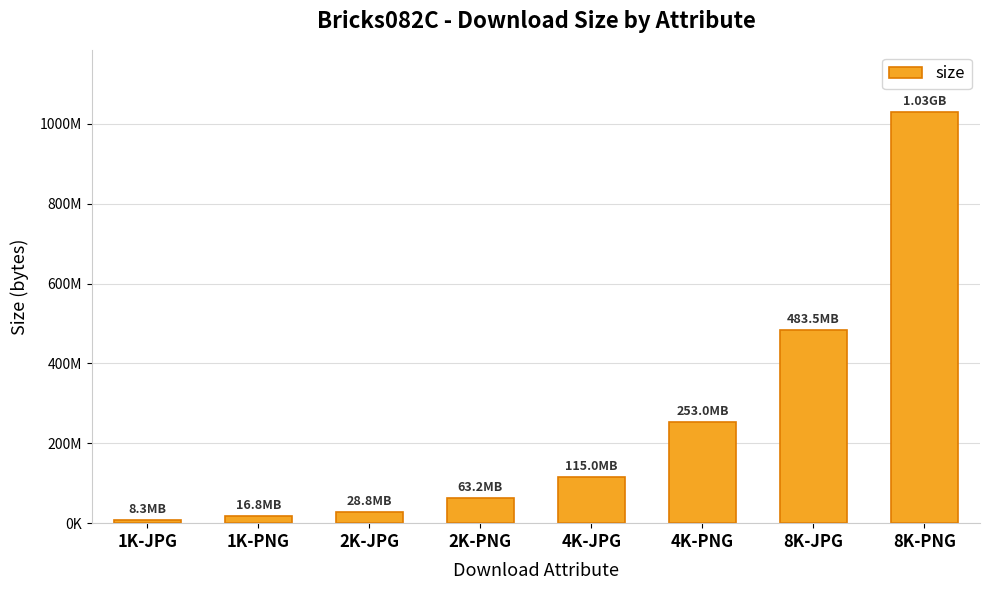

What is the greatest value displayed?

1029614014